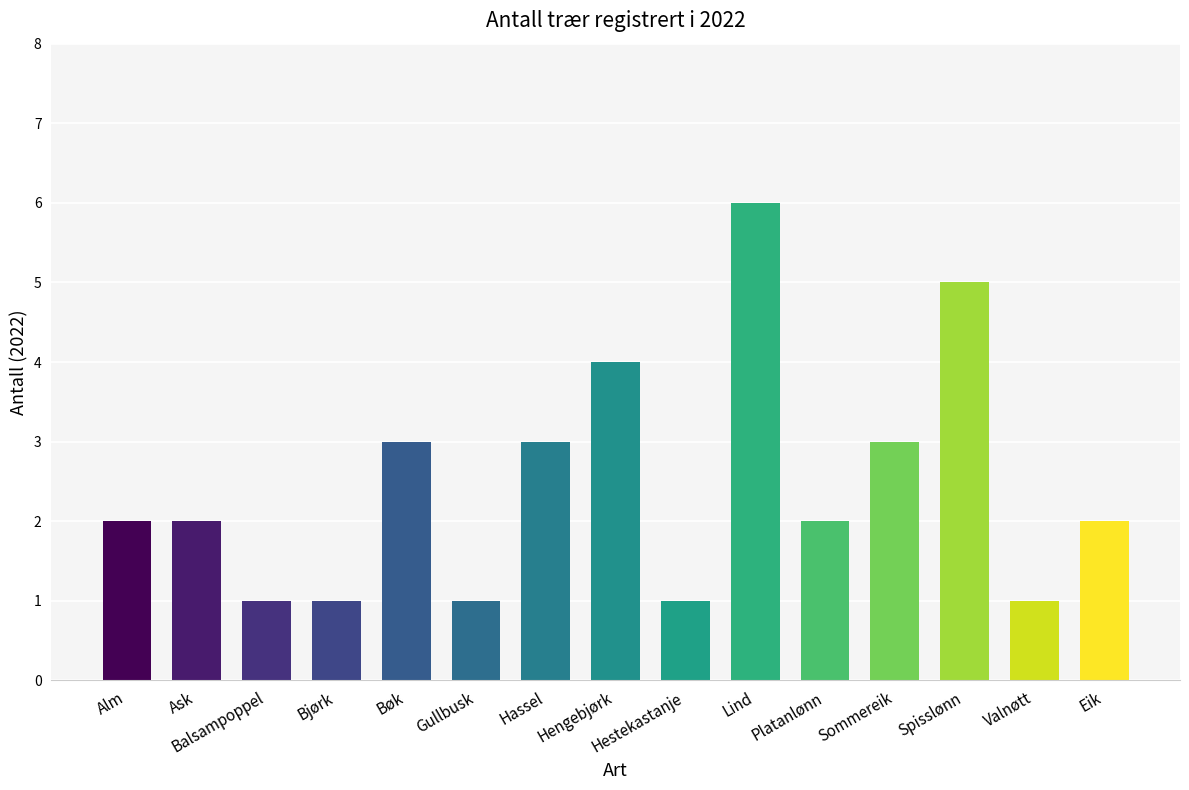

Reading left to right, transcribe all the data shown in this chart.

2	2	1	1	3	1	3	4	1	6	2	3	5	1	2